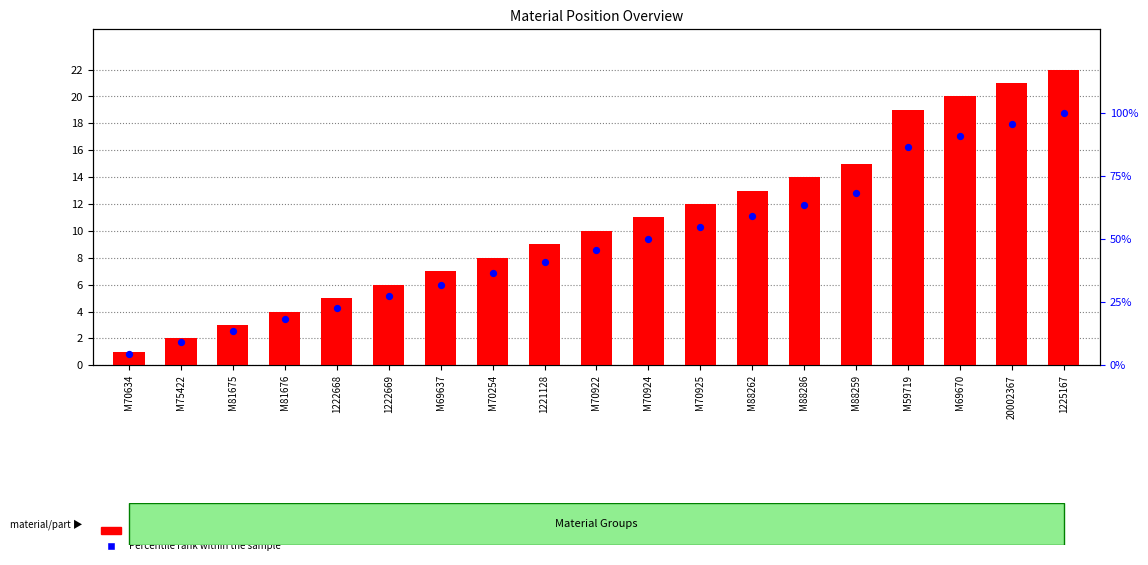

Which series has the widest spread of Y values?

Percentile rank within the sample